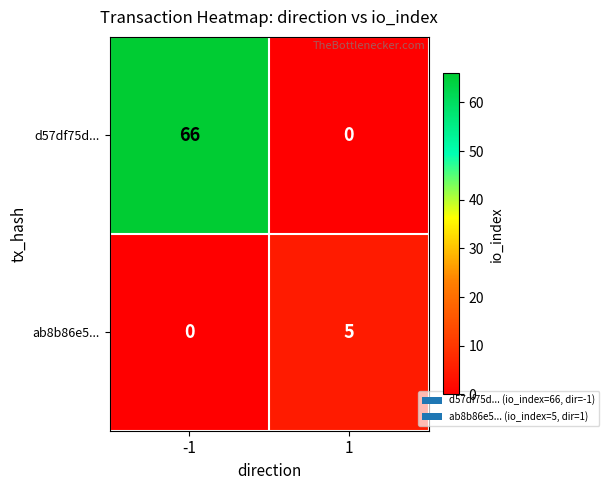

What is the highest value of the ab8b86e5... series?

5